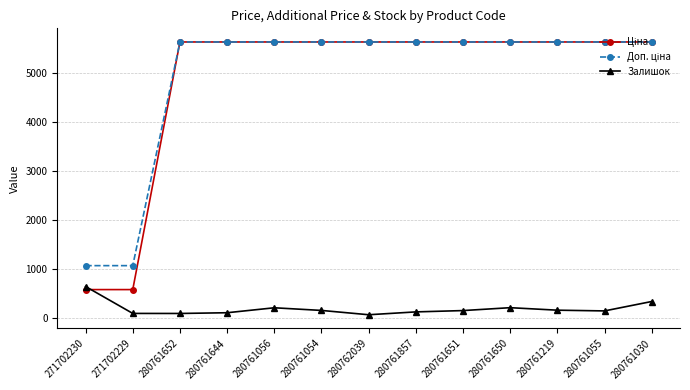

What is the label of the 4th point from the left?

280761644